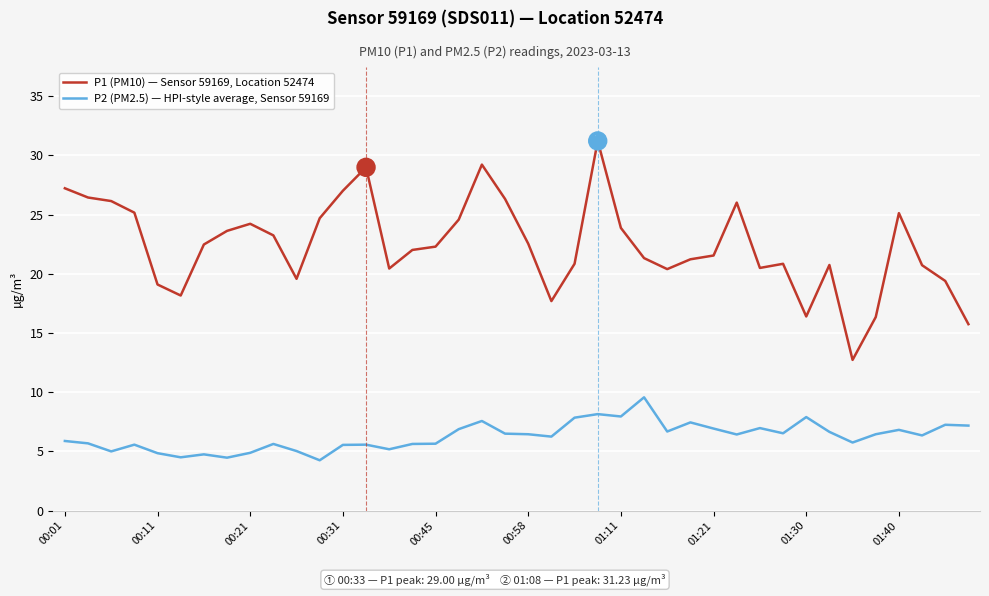

In P2 (PM2.5) — HPI-style average, Sensor 59169, how many points are higher than both neighbors (excluding endpoints)?

12